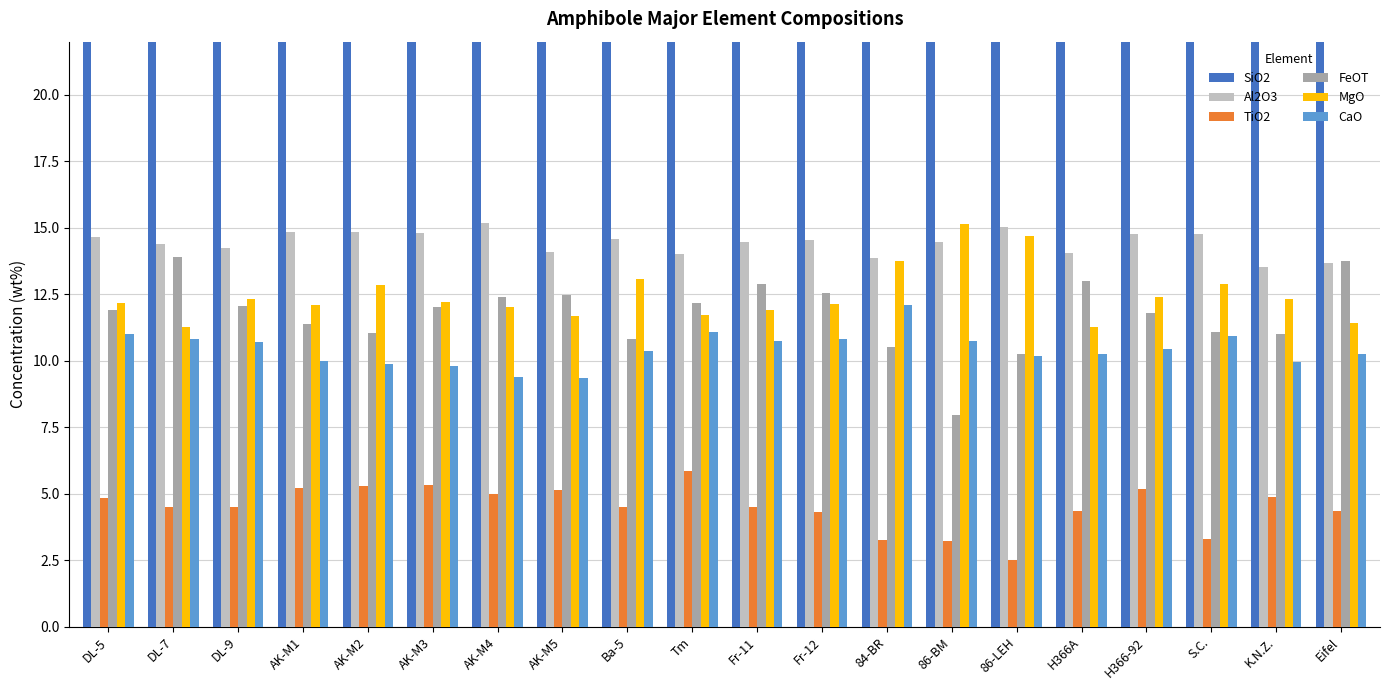

Rank the series by their maximum value, from highest to lowest.

SiO2, Al2O3, MgO, FeOT, CaO, TiO2